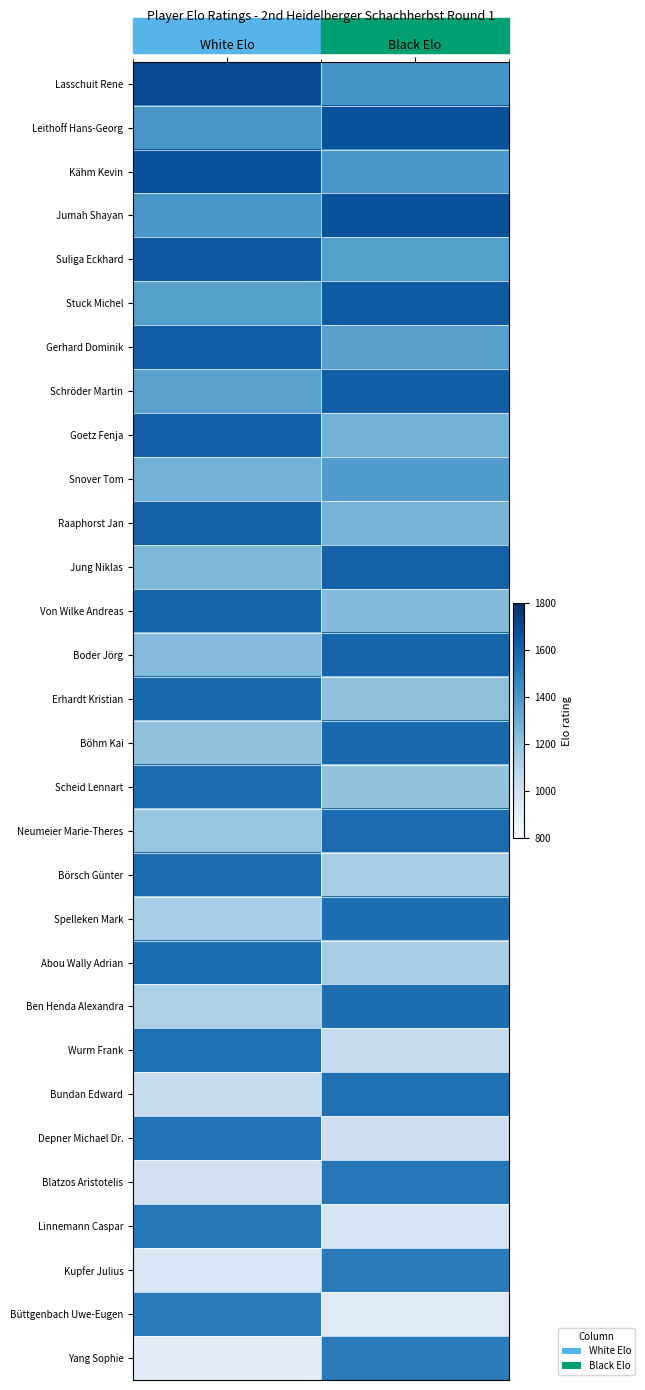

What is the spread (max minus min) of values at White Elo?

789